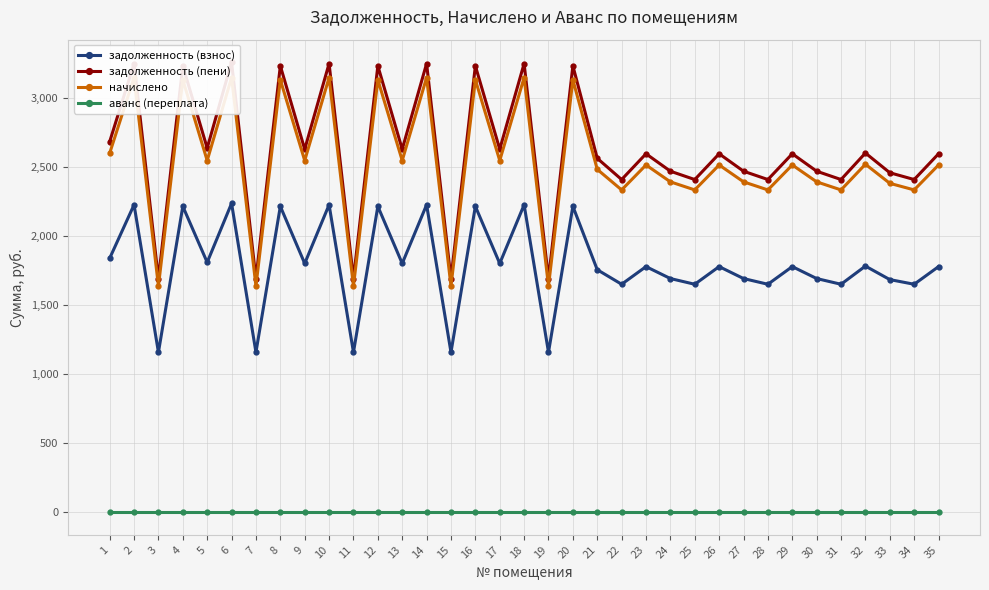

At which category does начислено reach its first local valley?

3